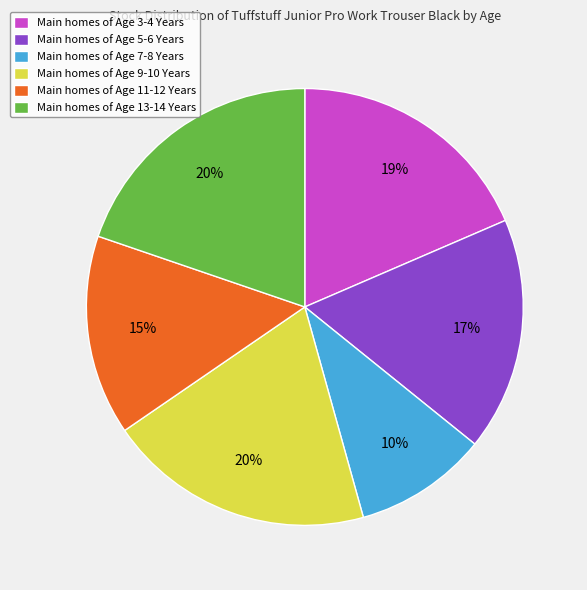

Do Main homes of Age 11-12 Years and Main homes of Age 9-10 Years together represent more than half of the pie?

No